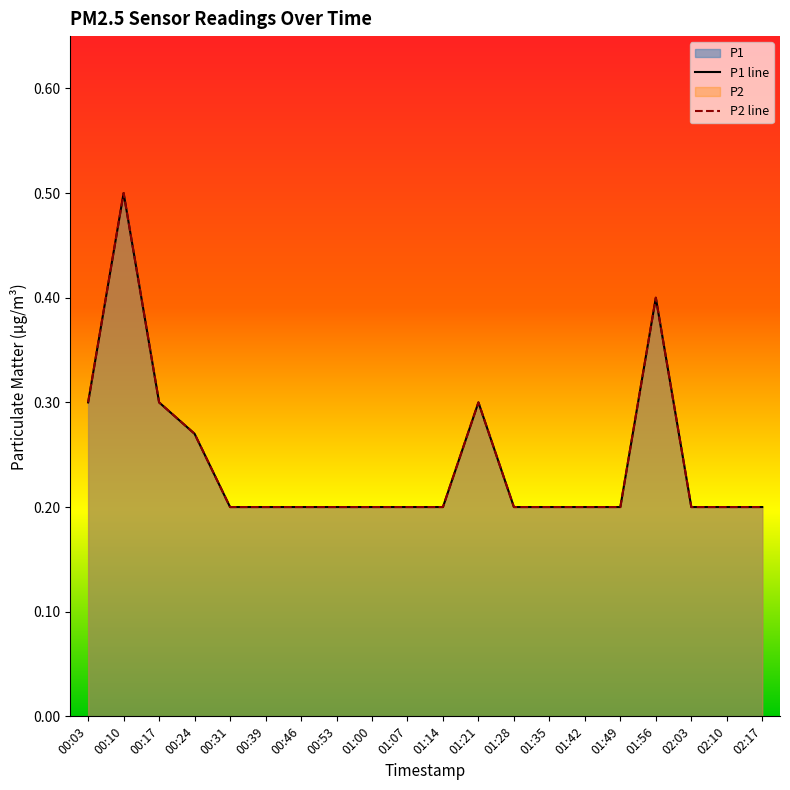

How many P1 values are between 0 and 1?

20